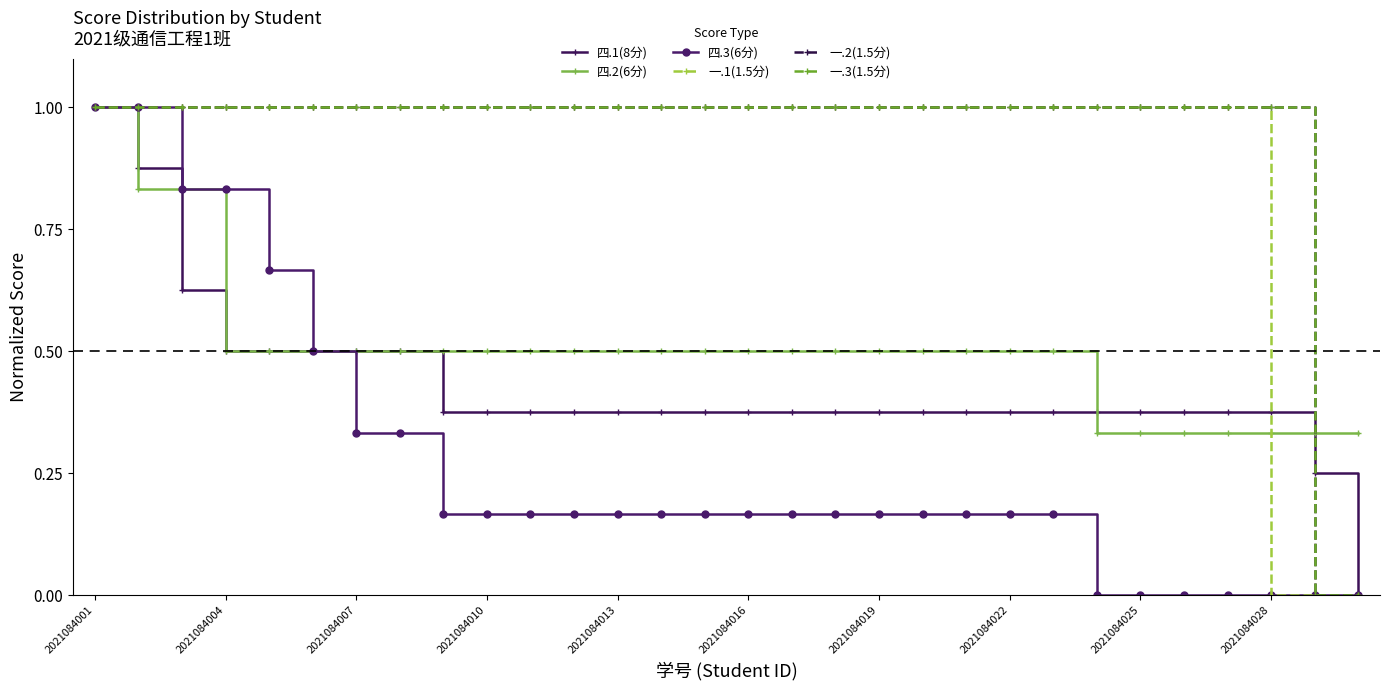

At how many categories does at least one series exceed 0?

30